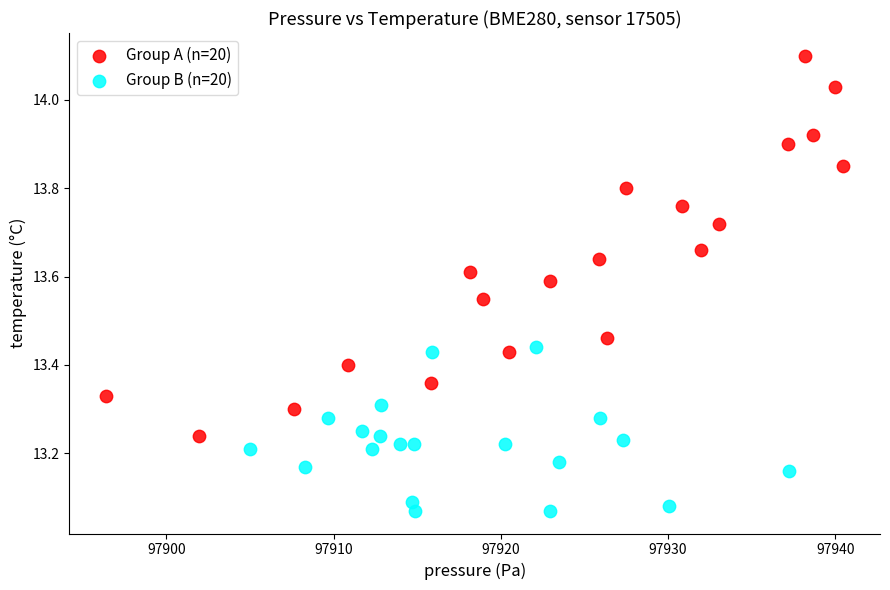

Which series has the widest spread of Y values?

Group A (n=20)